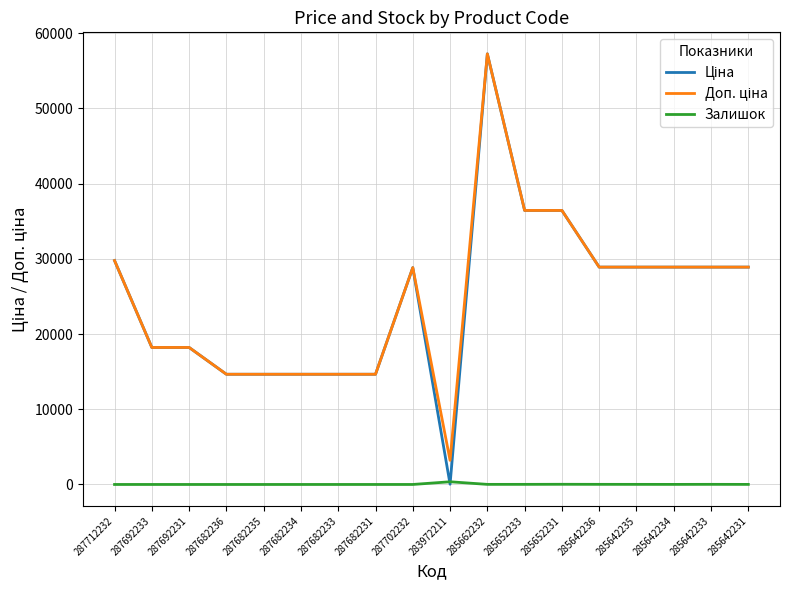

How many categories are shown in the chart?

18